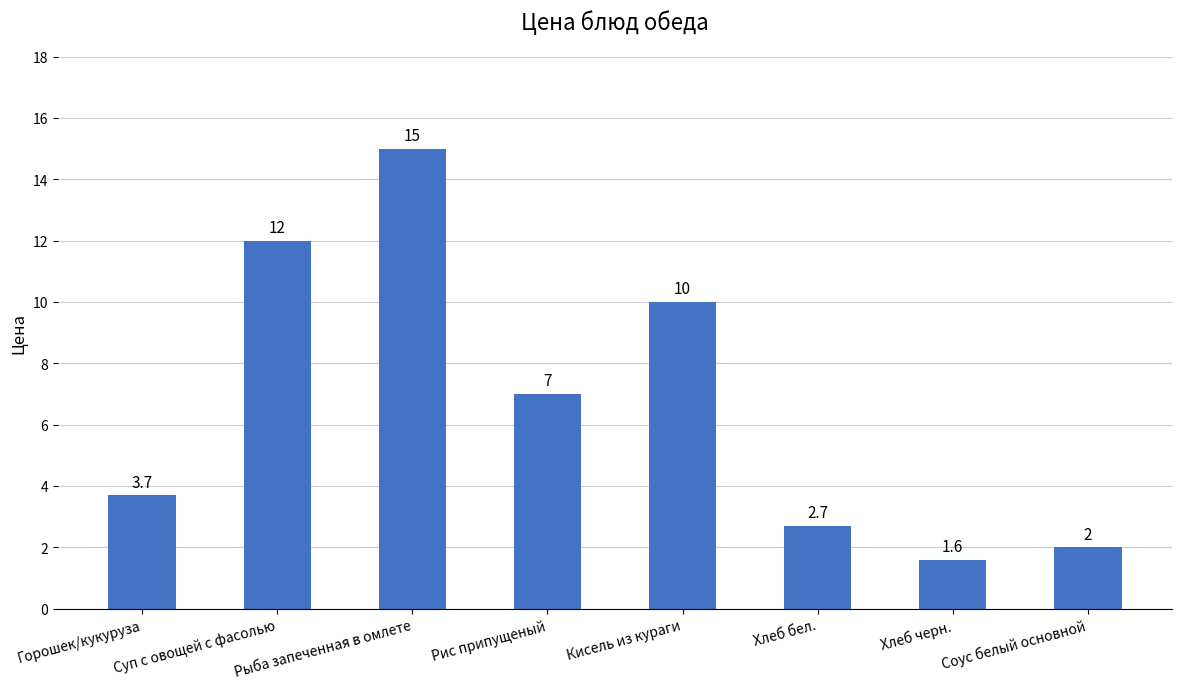

What is the difference between the values at Хлеб черн. and Соус белый основной?

0.4